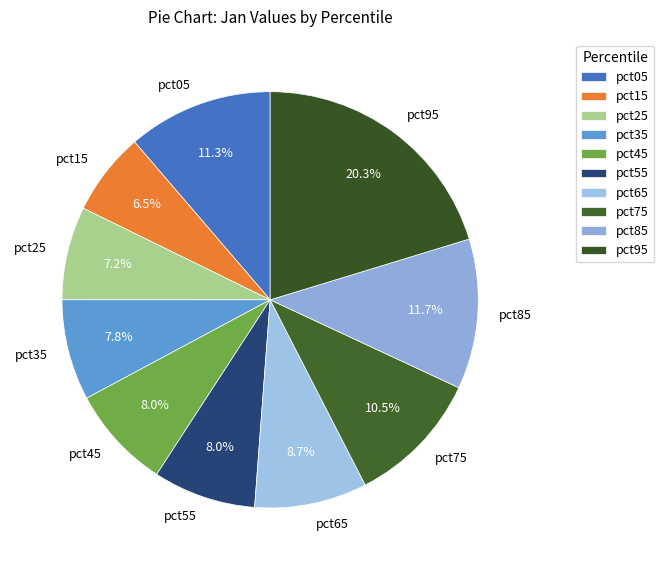

True or false: pct75 accounts for 20% of the total.

False